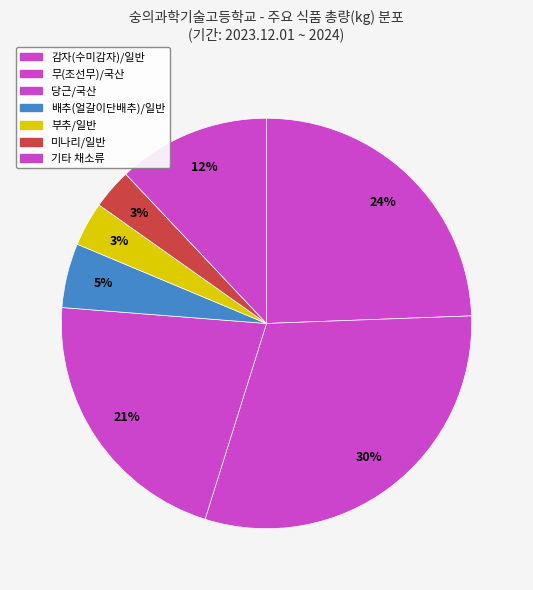

Count the number of slices in the pie.

7